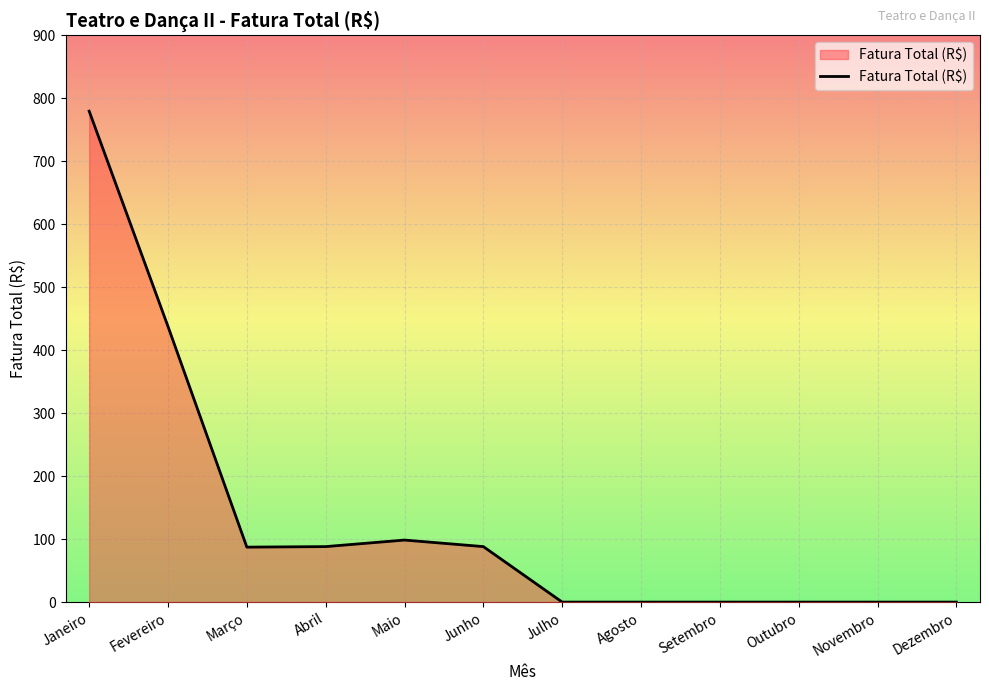

Which category has the highest value across all series?

Janeiro